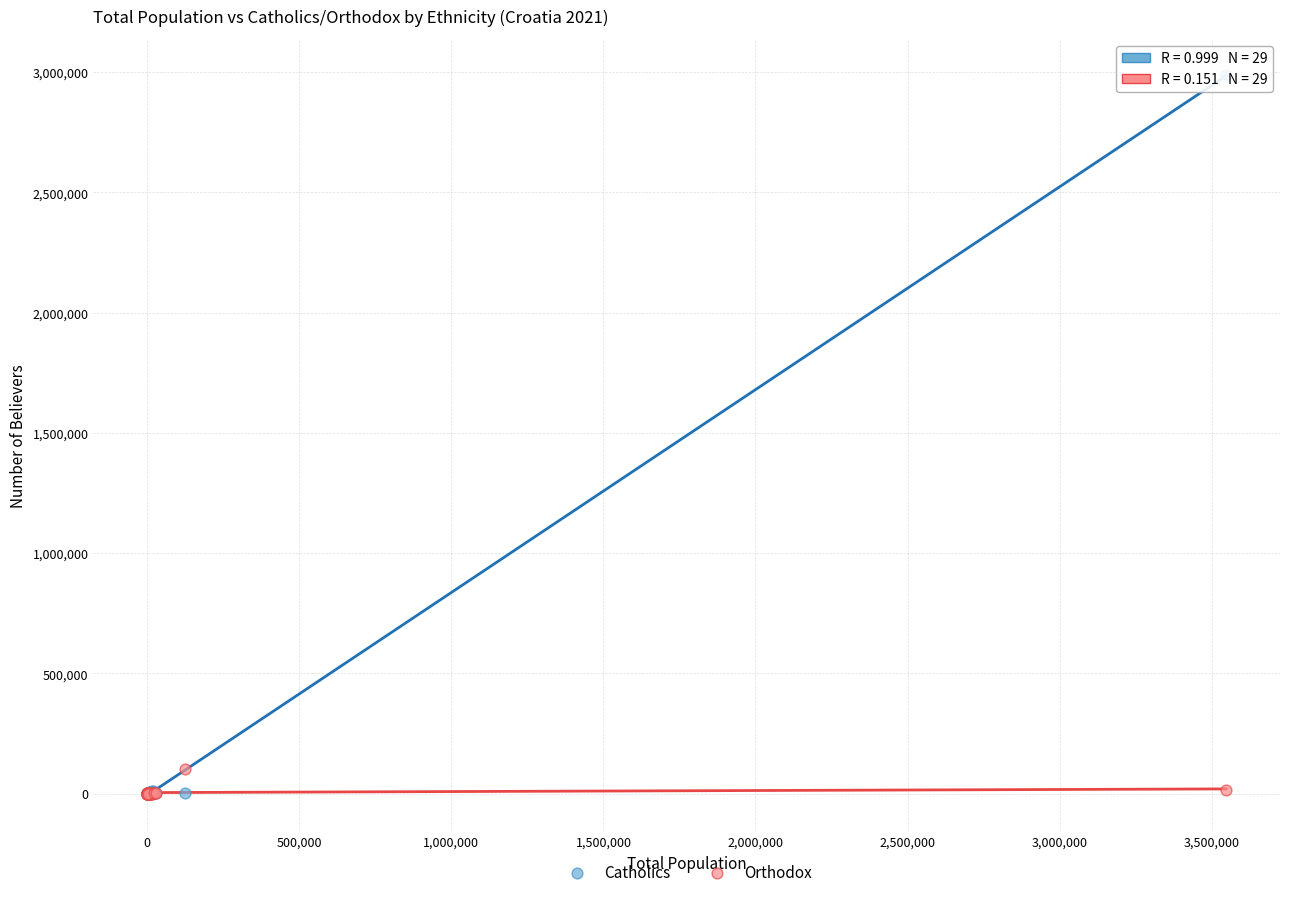

Which series contains the highest Y value?

Catholics